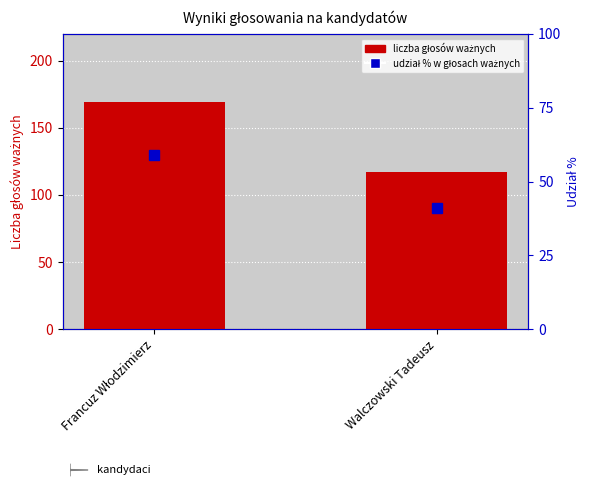

What are all the series names shown in the legend?

liczba głosów ważnych, udział % w głosach ważnych